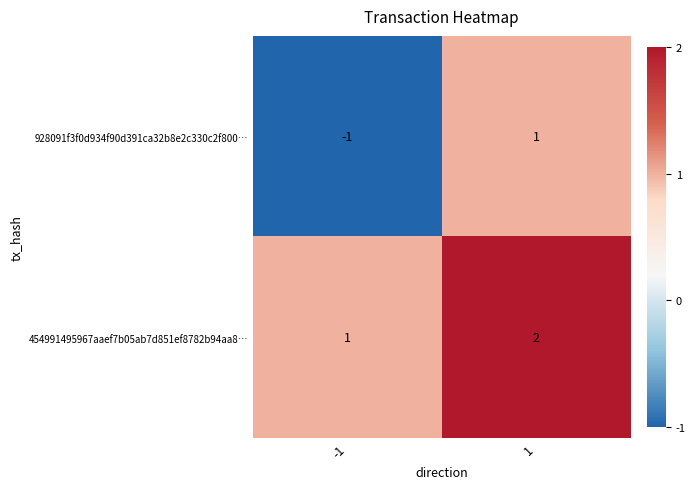

What is the spread (max minus min) of values at -1?

2